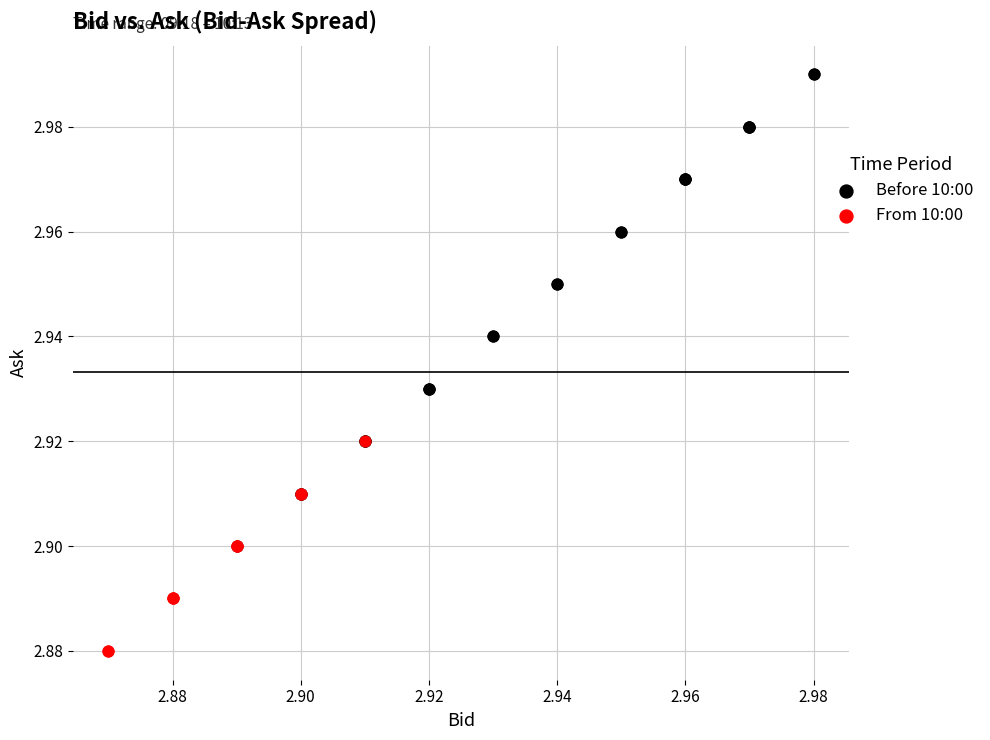

Which series contains the lowest Y value?

From 10:00